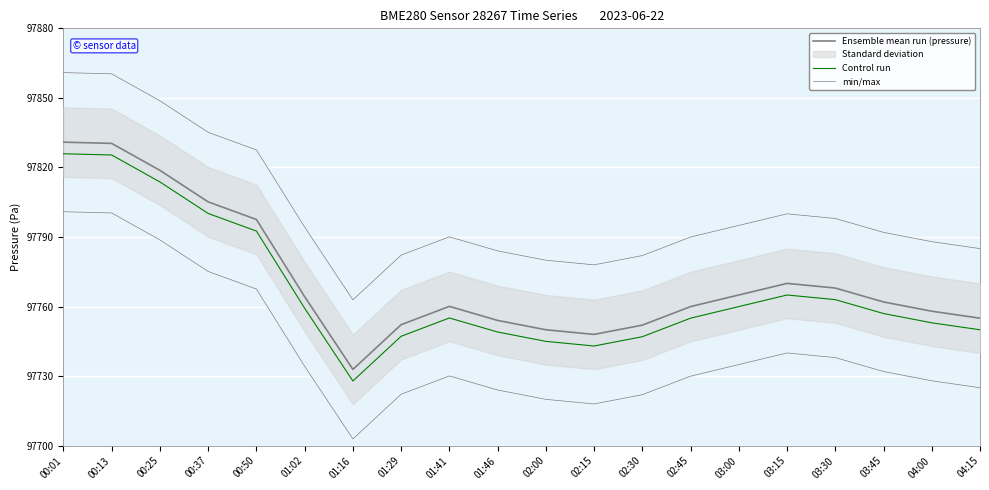

At which category does the chart reach its peak across all series?

00:01